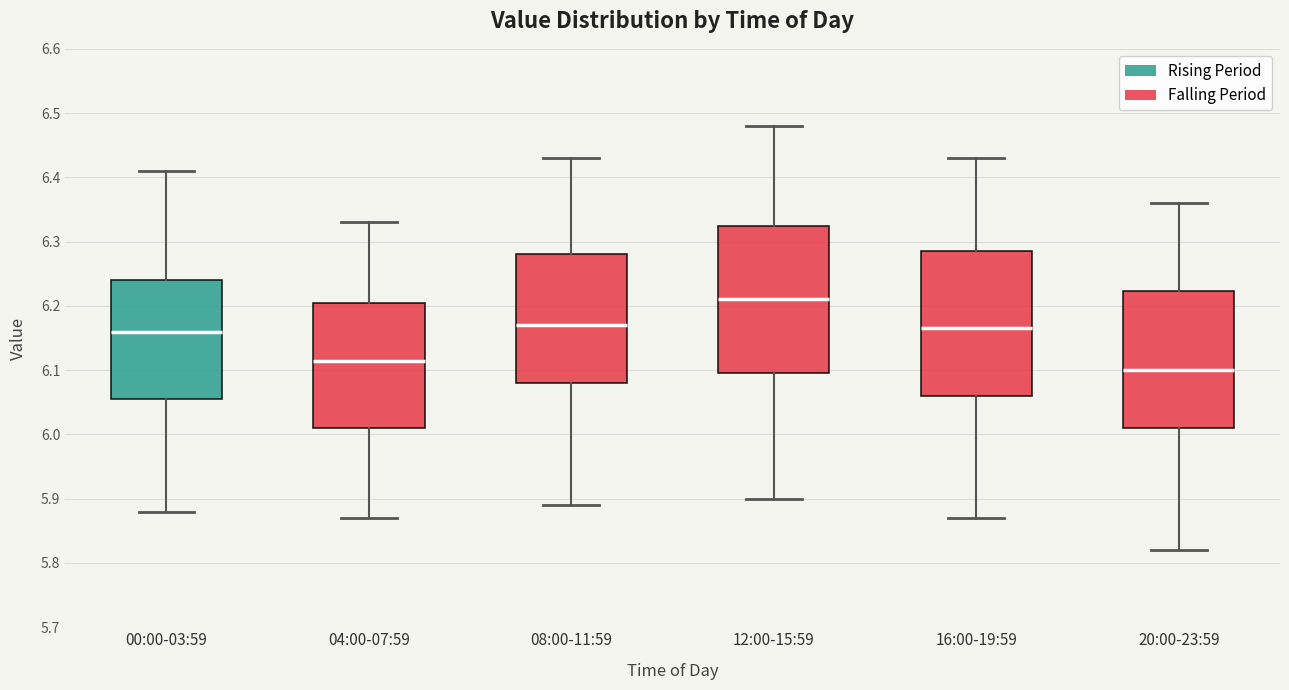

Reading left to right, read every box against the y-axis: the position of its median line, the range the box covers, and the ends of its whiskers. The values are not printed on the chart, so give them approximately, as read against the axis.

00:00-03:59: median 6.16, box 6.06 to 6.24, whiskers 5.88 to 6.41
04:00-07:59: median 6.12, box 6.01 to 6.21, whiskers 5.87 to 6.33
08:00-11:59: median 6.17, box 6.08 to 6.28, whiskers 5.89 to 6.43
12:00-15:59: median 6.21, box 6.10 to 6.33, whiskers 5.90 to 6.48
16:00-19:59: median 6.17, box 6.06 to 6.29, whiskers 5.87 to 6.43
20:00-23:59: median 6.10, box 6.01 to 6.22, whiskers 5.82 to 6.36